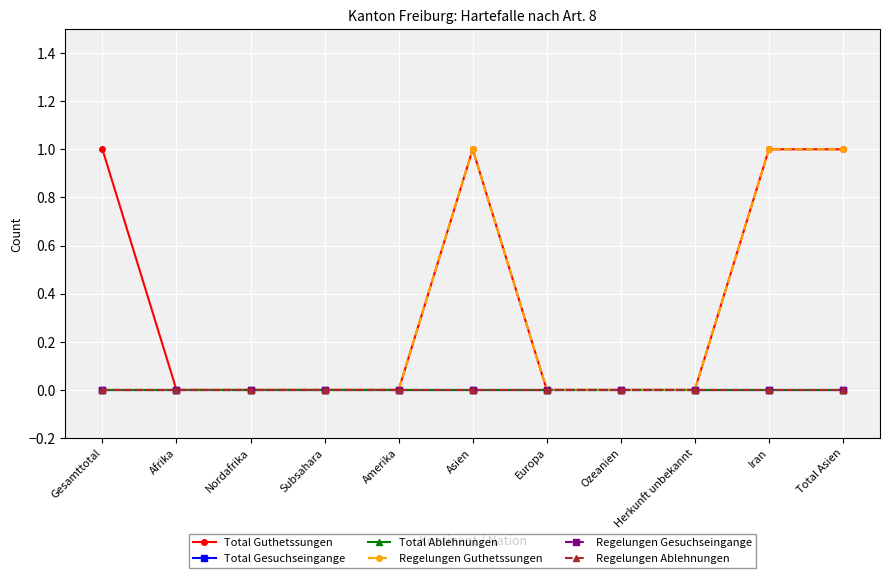

List the series in order of their peak value, lowest first.

Total Gesuchseingange, Total Ablehnungen, Regelungen Gesuchseingange, Regelungen Ablehnungen, Total Guthetssungen, Regelungen Guthetssungen